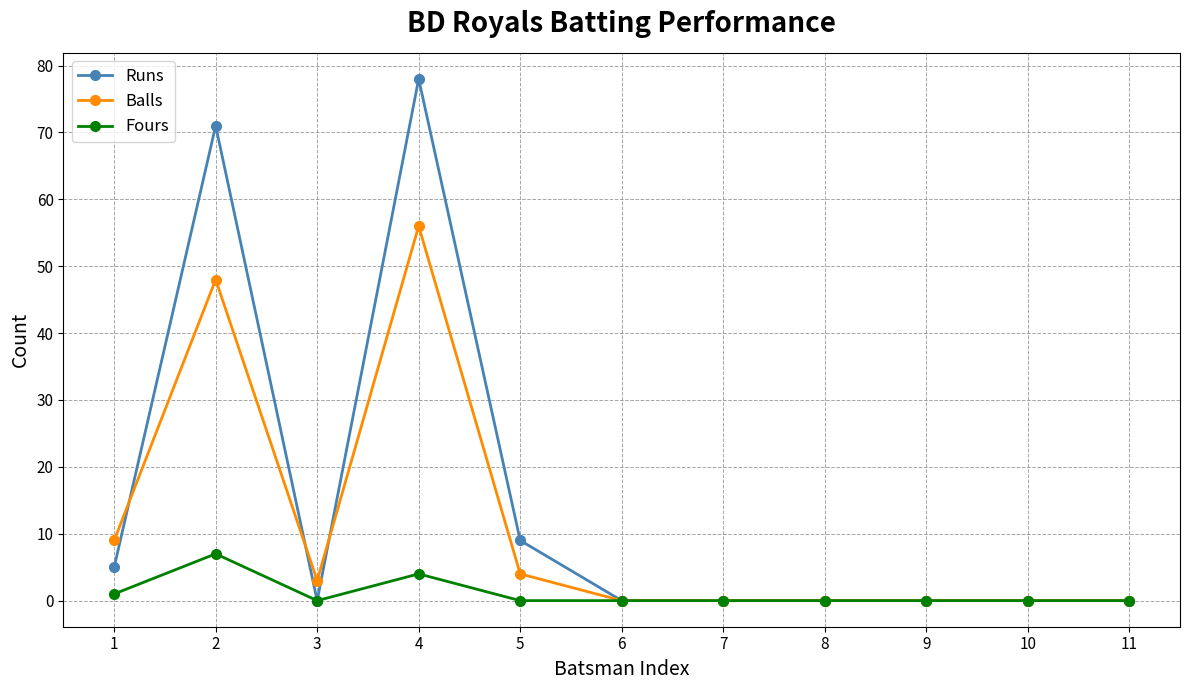

Where is the first local minimum for Runs?

3